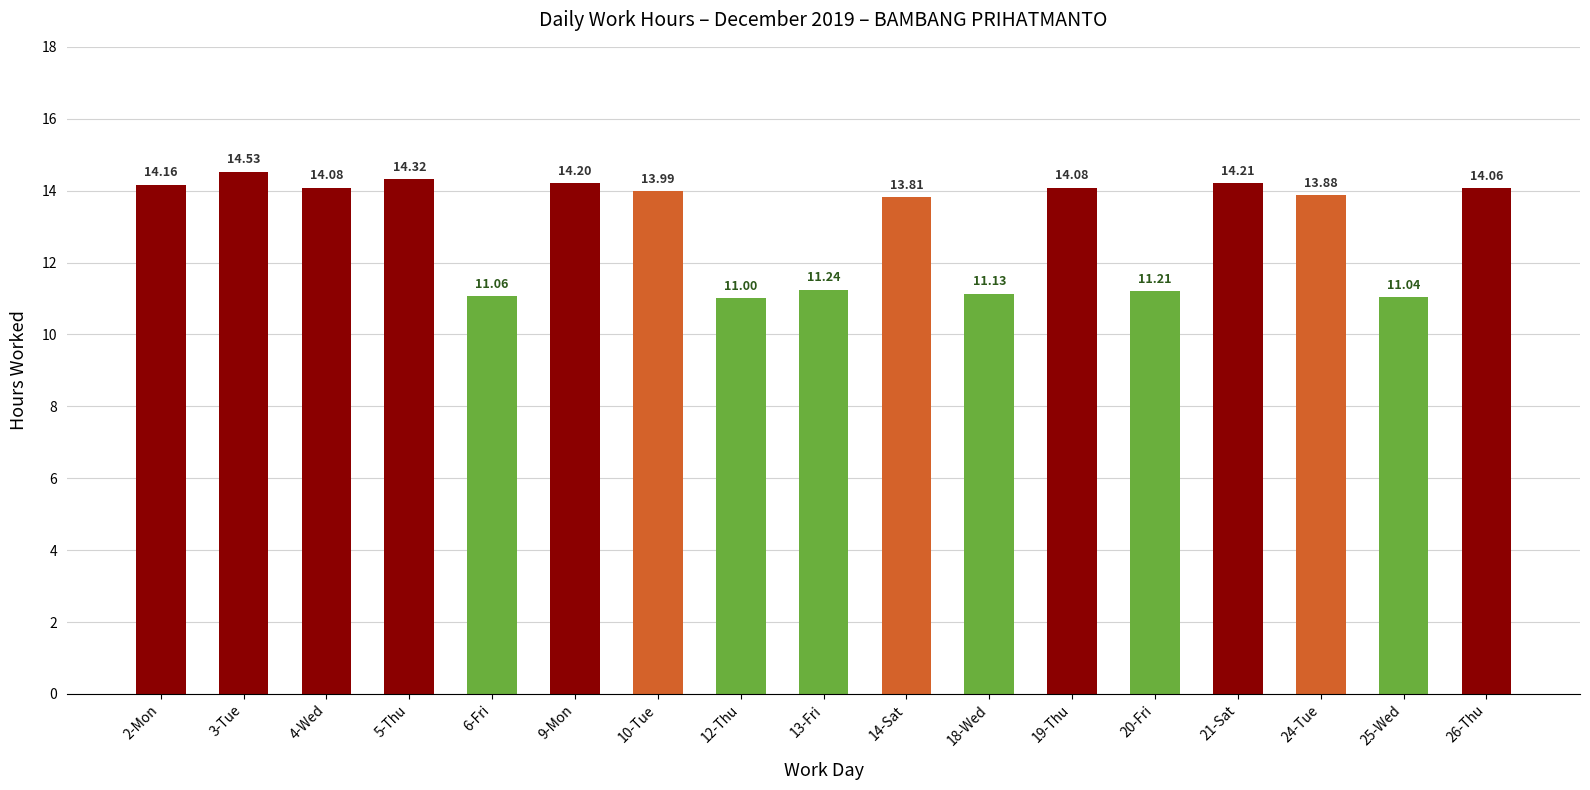

What is the difference between the second highest and minimum values?

3.3